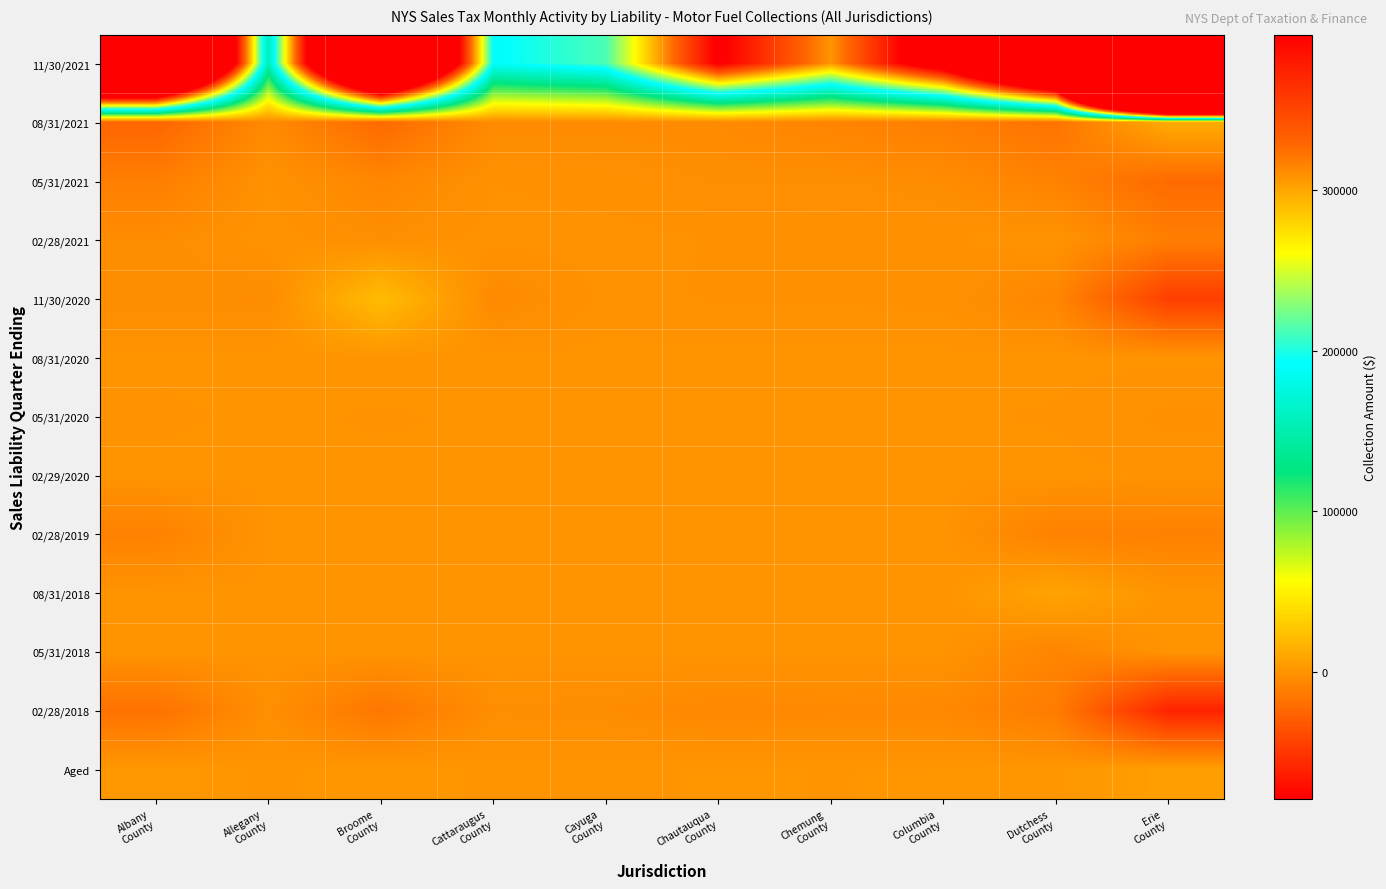

What is the maximum value shown in the chart?

2938024.6